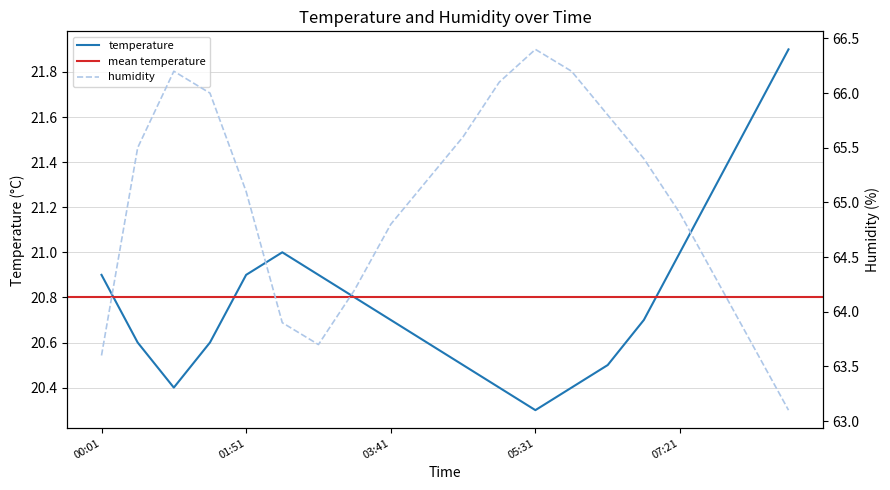

Reading right to left, extract all data points from this chart.

temperature: 08:43=21.9	08:16=21.6	07:48=21.3	07:21=21.0	06:53=20.7	06:26=20.5	05:58=20.4	05:31=20.3	05:03=20.4	04:36=20.5	04:08=20.6	03:41=20.7	03:13=20.8	02:46=20.9	02:18=21.0	01:51=20.9	01:23=20.6	00:55=20.4	00:28=20.6	00:01=20.9
humidity: 08:43=63.1	08:16=63.7	07:48=64.3	07:21=64.9	06:53=65.4	06:26=65.8	05:58=66.2	05:31=66.4	05:03=66.1	04:36=65.6	04:08=65.2	03:41=64.8	03:13=64.2	02:46=63.7	02:18=63.9	01:51=65.1	01:23=66.0	00:55=66.2	00:28=65.5	00:01=63.6